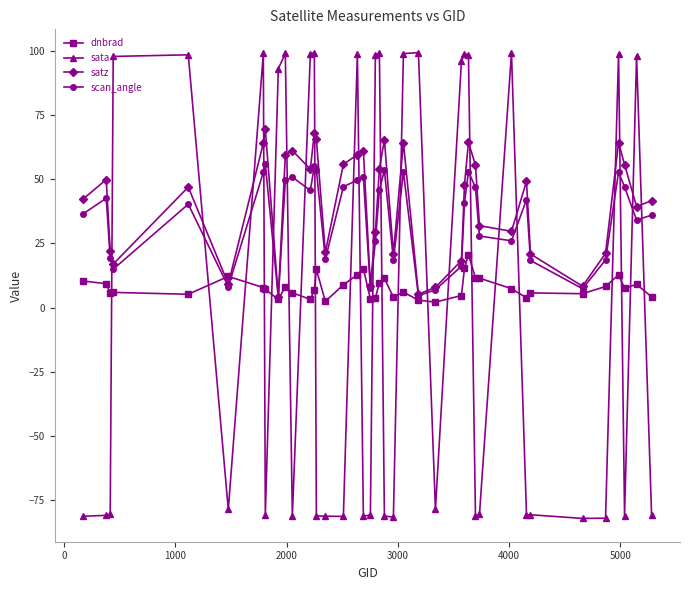

Rank the series by their average value, from lowest to highest.

sata, dnbrad, scan_angle, satz